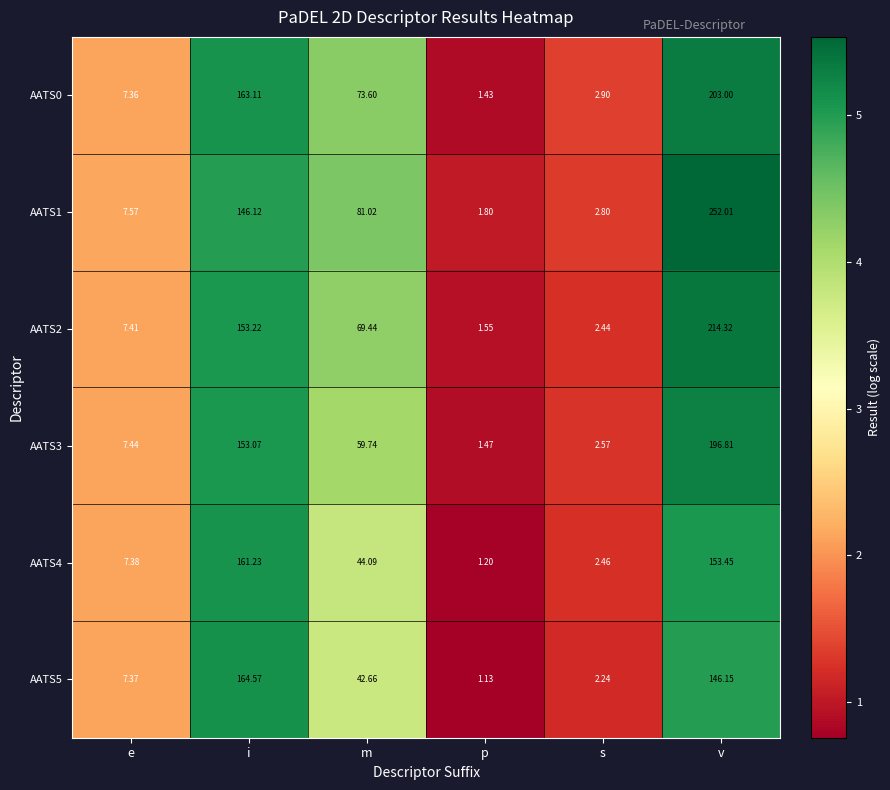

Which category has the lowest value in the AATS5 series?

p